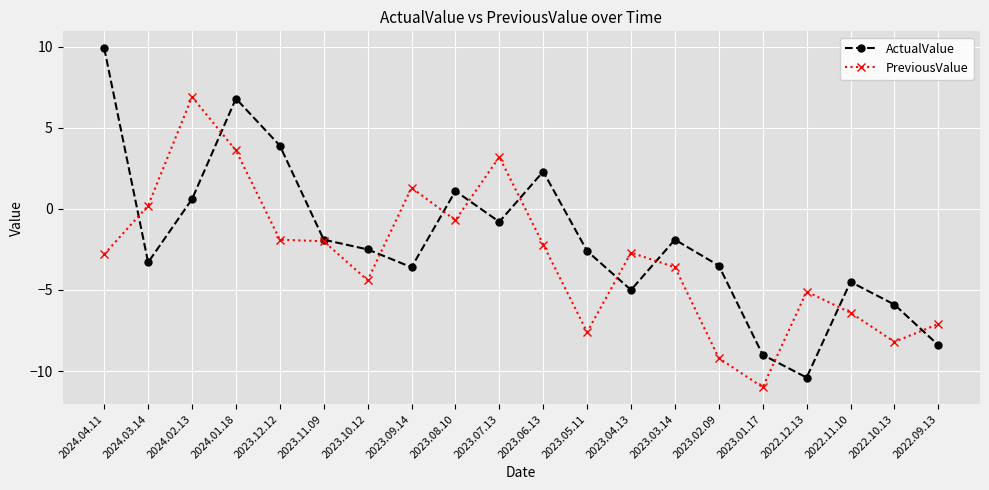

What is the average value of the PreviousValue series?

-3.0